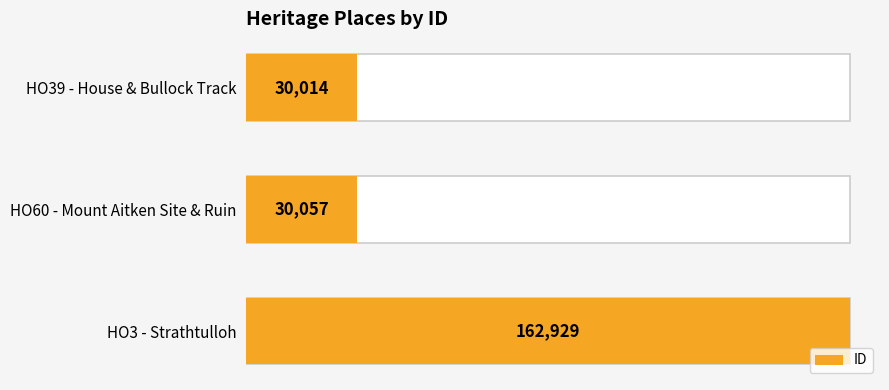

Count the number of categories in the chart.

3